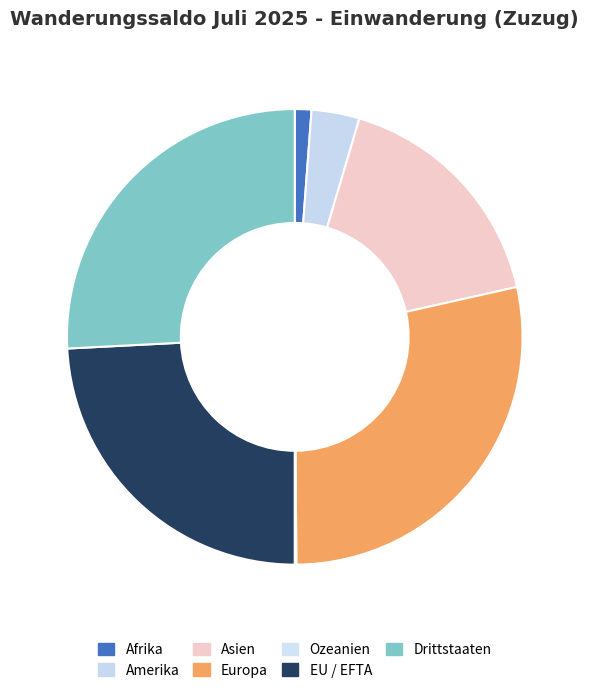

To the nearest percent, what percentage of the pie is Asien?

17%